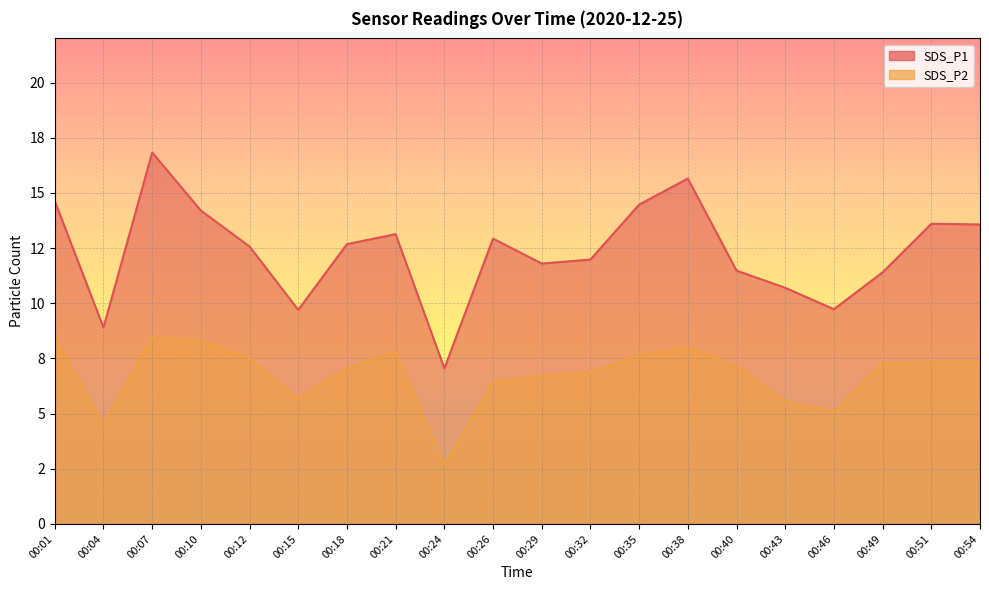

The value of SDS_P2 at 00:04 is 7.2. True or false?

False